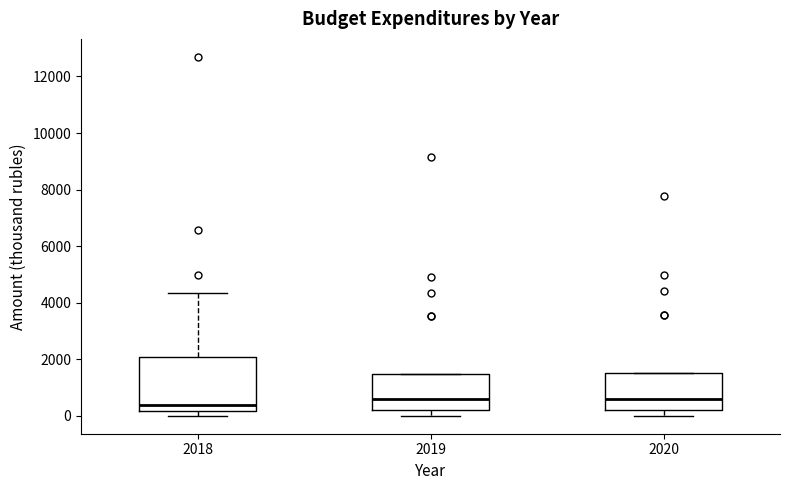

Reading left to right, transcribe this box plot: for each box, give where its median line is, the range the box spans, and where its two whiskers end, as read against the y-axis. The values are not printed on the chart, so give them approximately, as read against the axis.

2018: median 400, box 200 to 2000, whiskers 0 to 4400
2019: median 600, box 200 to 1400, whiskers 0 to 1400
2020: median 600, box 200 to 1600, whiskers 0 to 1600